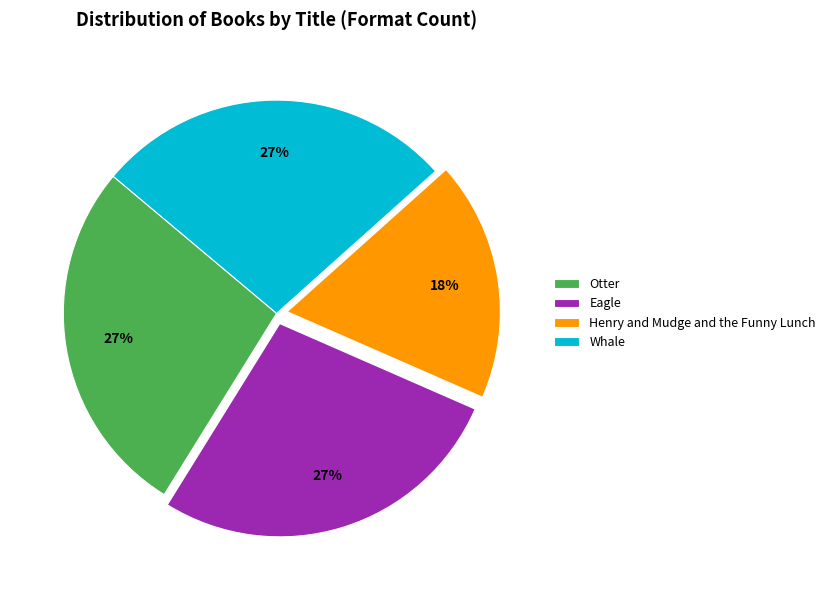

Do Whale and Eagle together represent more than half of the pie?

Yes